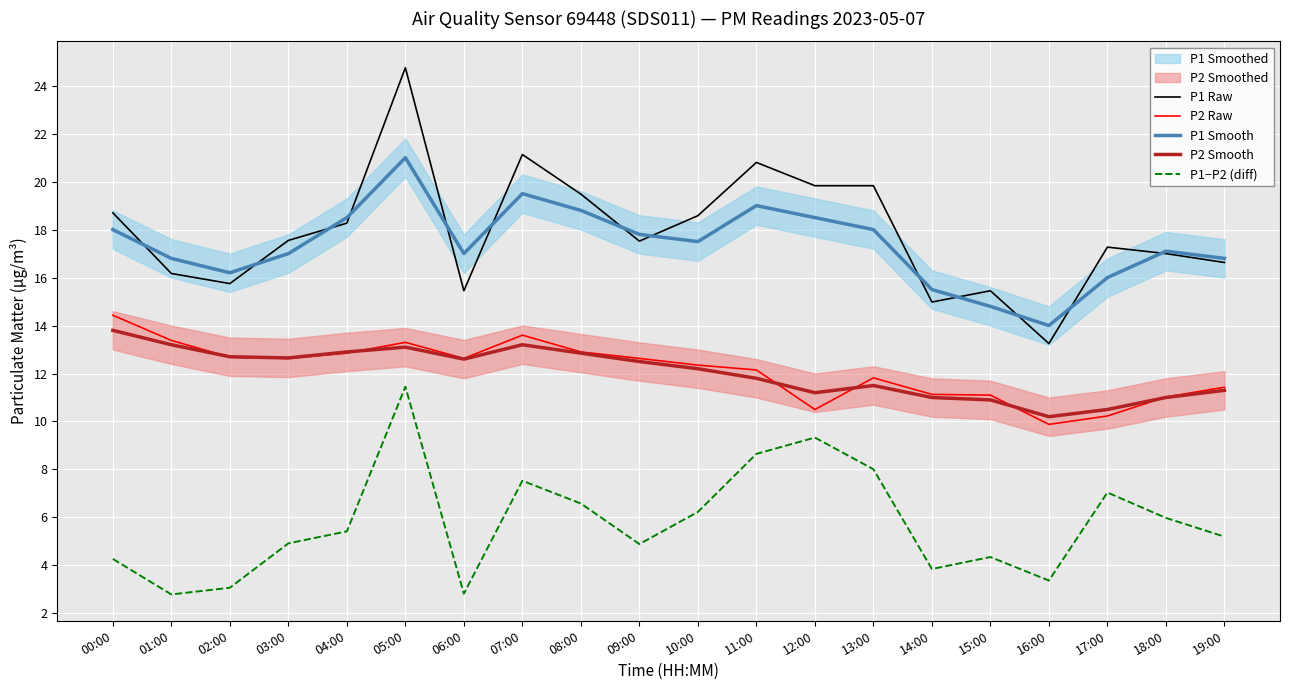

What is the sum of the P2 Raw values at 10:00 and 18:00?

23.4